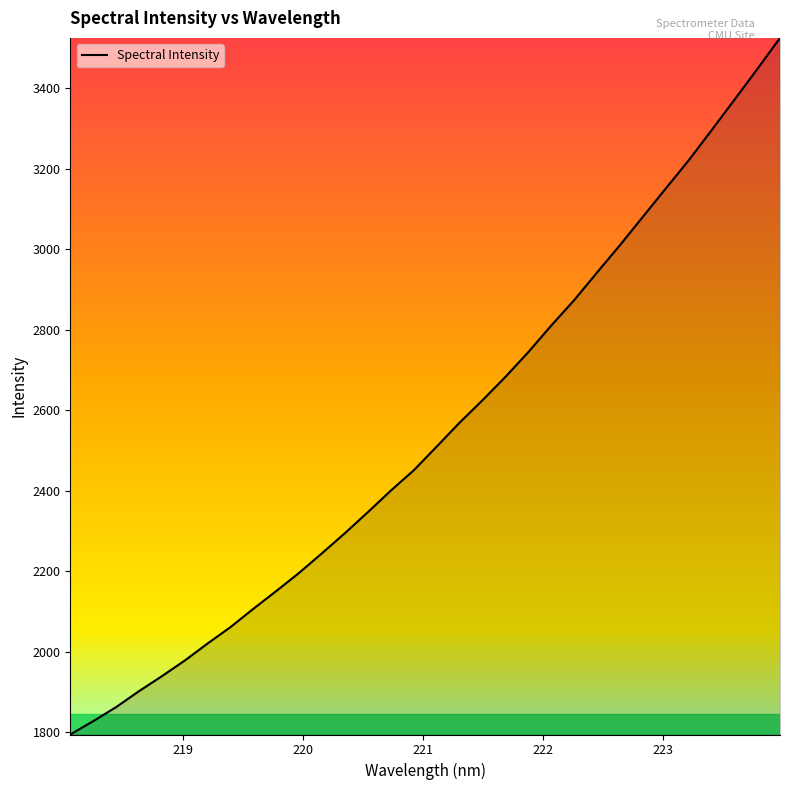

What is the difference between the maximum and minimum values?

1730.4